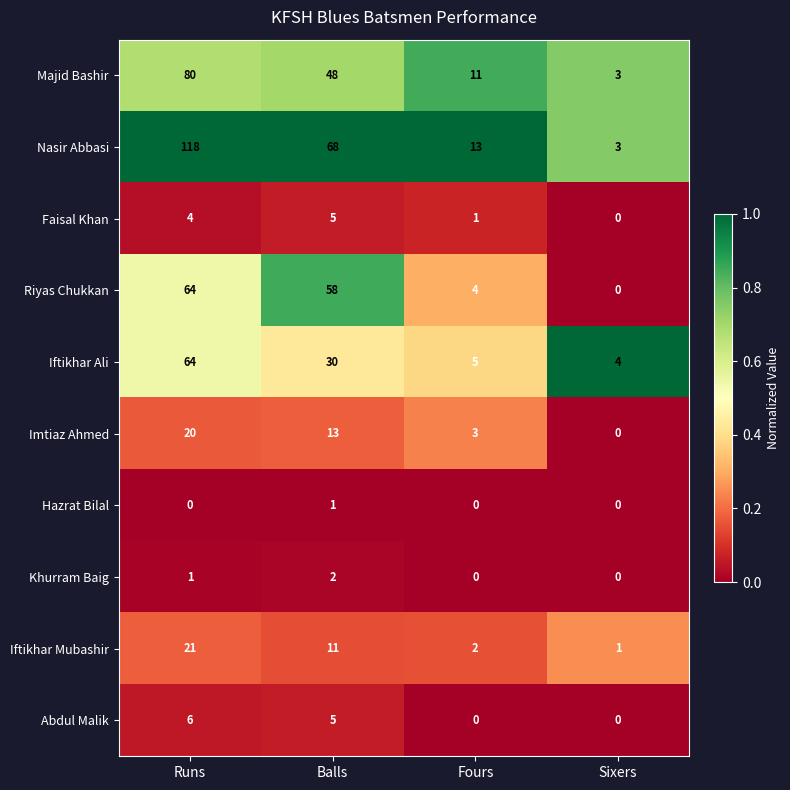

Is it true that Imtiaz Ahmed equals 4 at Fours?

False